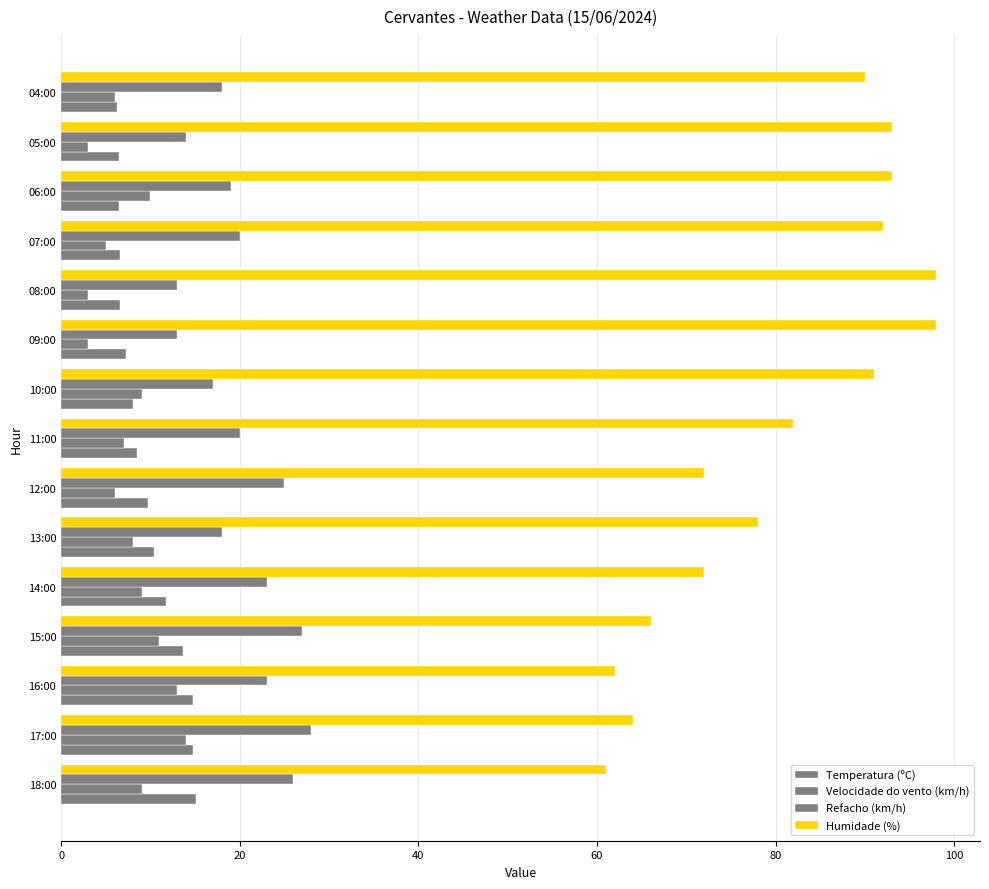

How many categories are shown in the chart?

15